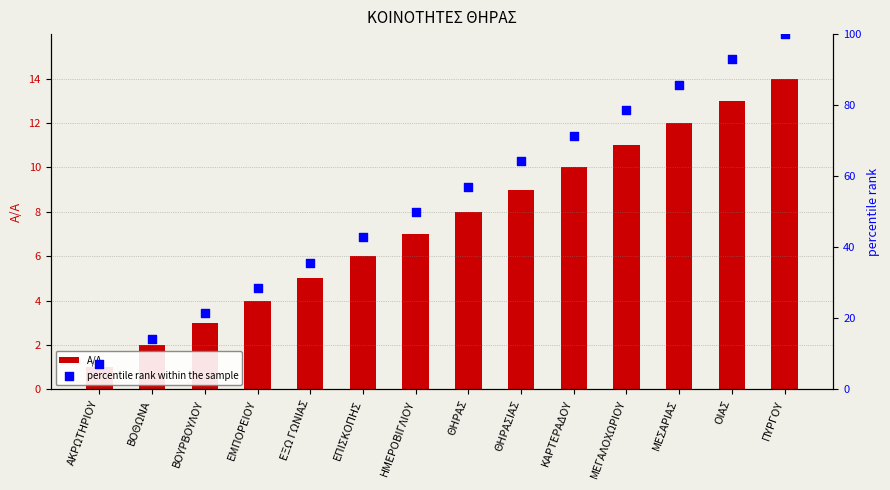

Which series has the largest total across all categories?

percentile rank within the sample